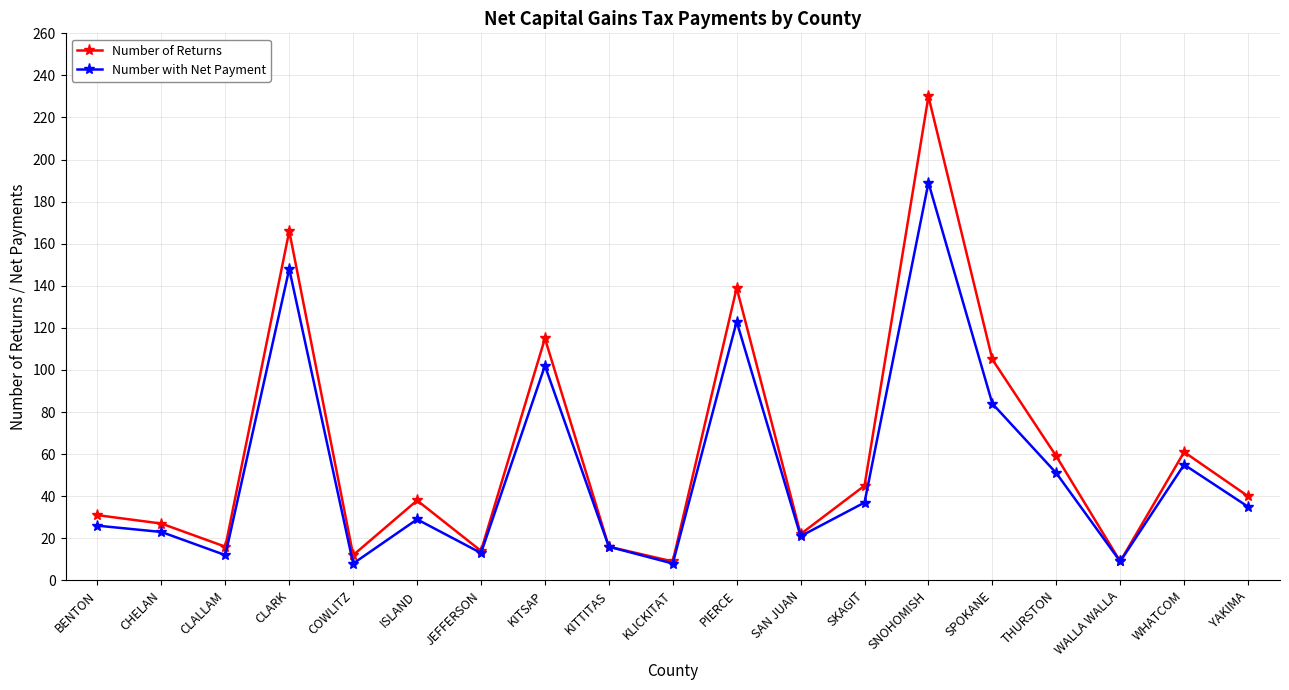

Between SPOKANE and THURSTON, which series saw the biggest shift?

Number of Returns